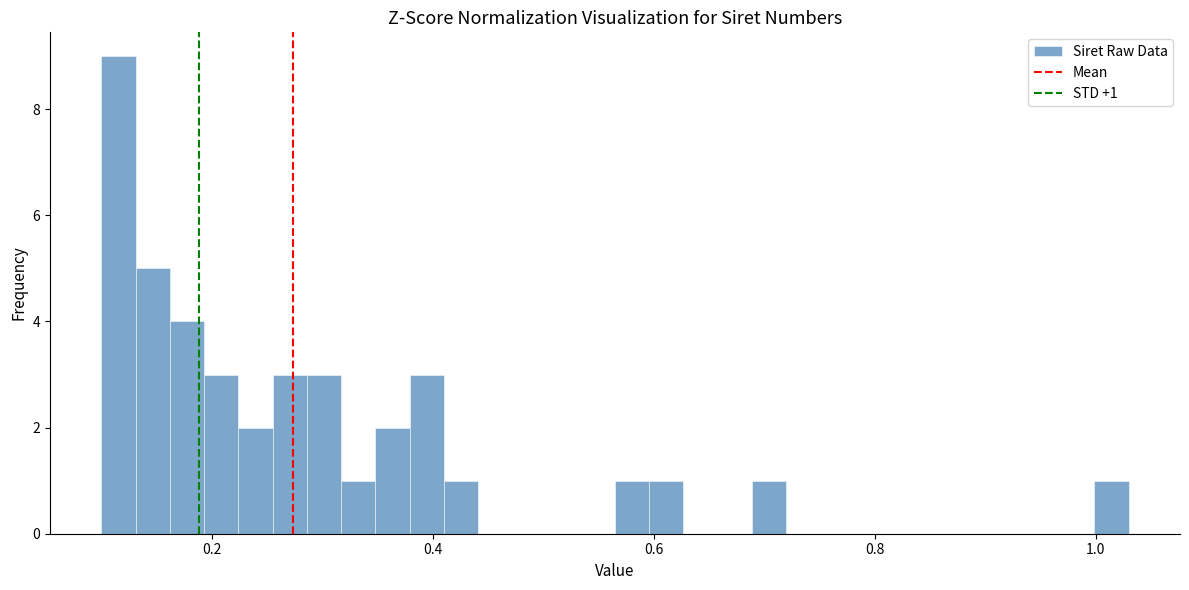

Read against the x-axis, roughly where is the centre of the tallest bar?

0.12